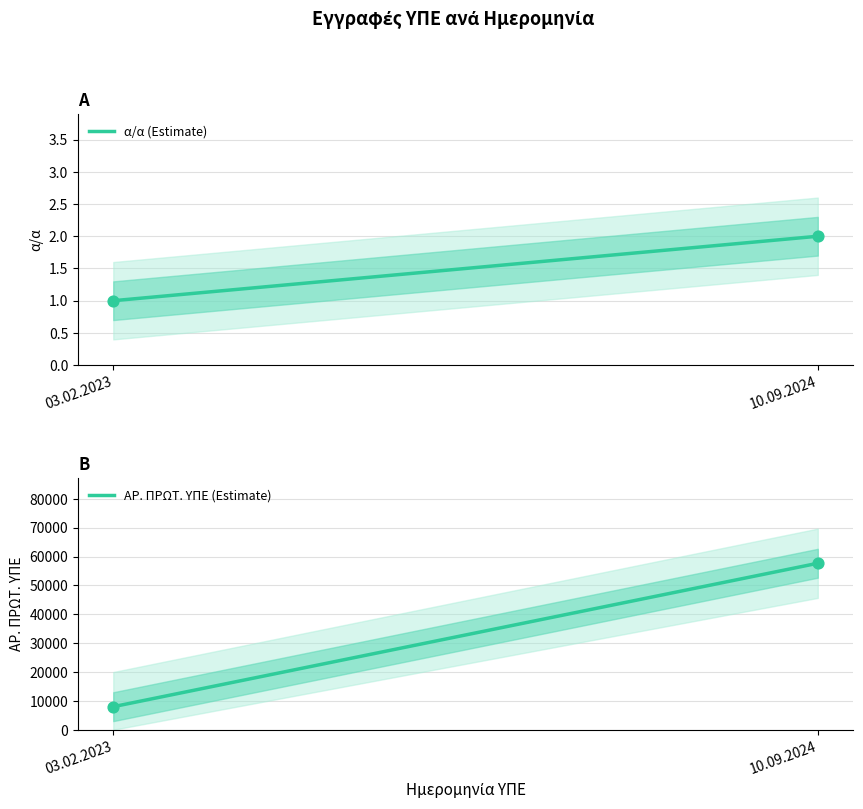

Is the value of ΑΡ. ΠΡΩΤ. ΥΠΕ (Estimate) at 03.02.2023 greater than the value of α/α (Estimate) at 03.02.2023?

Yes